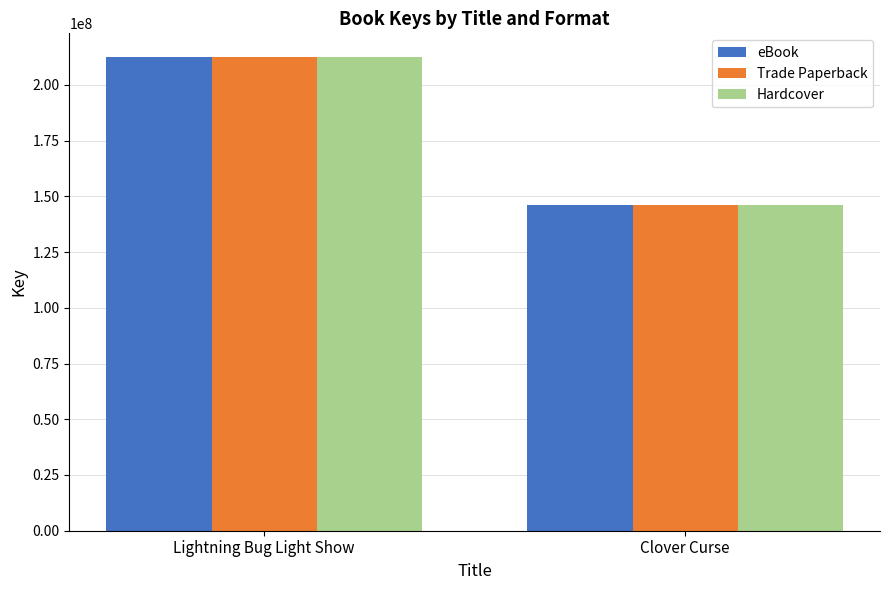

What are all the series names shown in the legend?

eBook, Trade Paperback, Hardcover